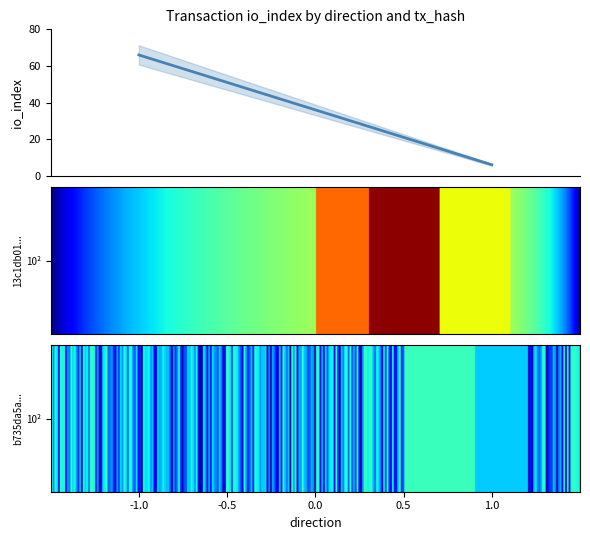

List the series in order of their peak value, highest first.

13c1db016035b0e82fdcb6c8e16c4f1d8daf0f7, b735da5ae1a23cd9bd82756c9bb3af308ebf9f1